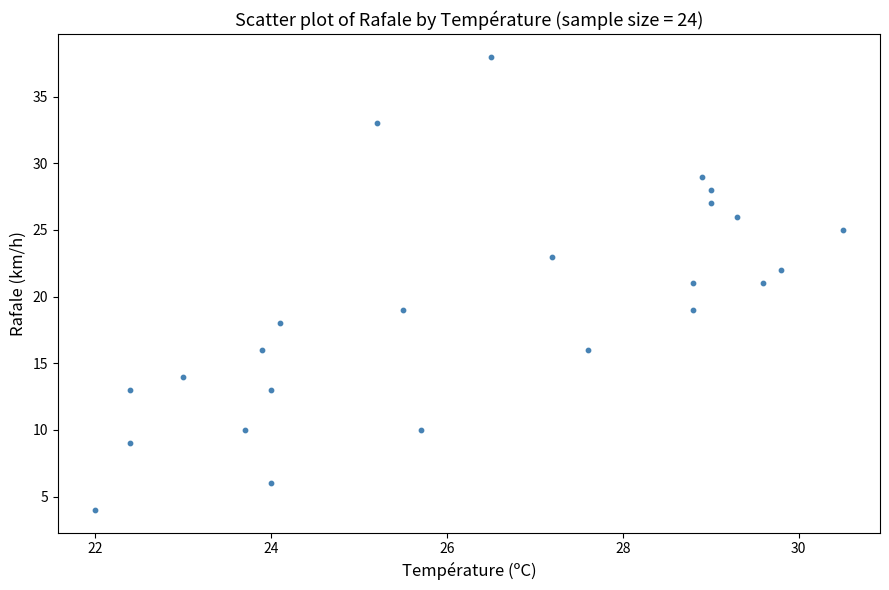

What is the range of Y values (max minus min)?

34